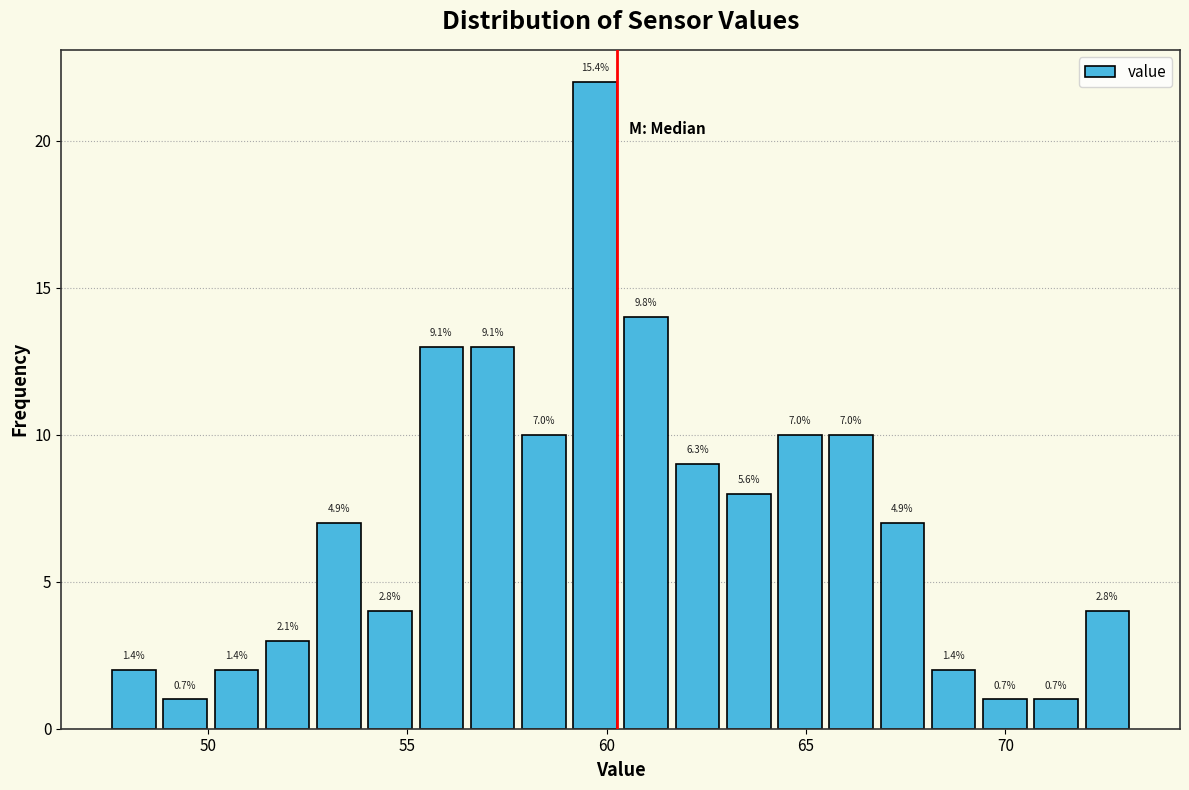

Read against the x-axis, roughly where is the centre of the tallest bar?

59.5